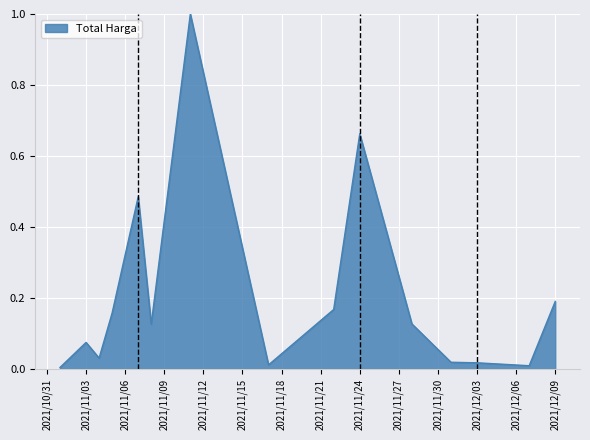

What is the greatest value displayed?

1.0